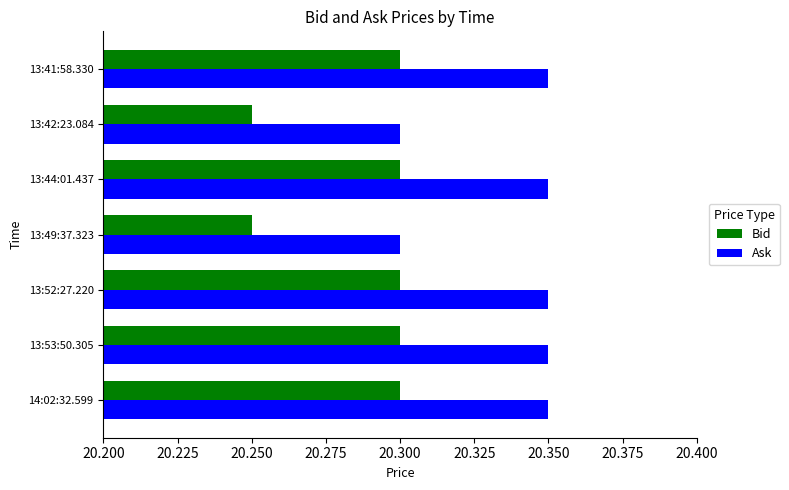

How many Ask values are between 20 and 21?

7